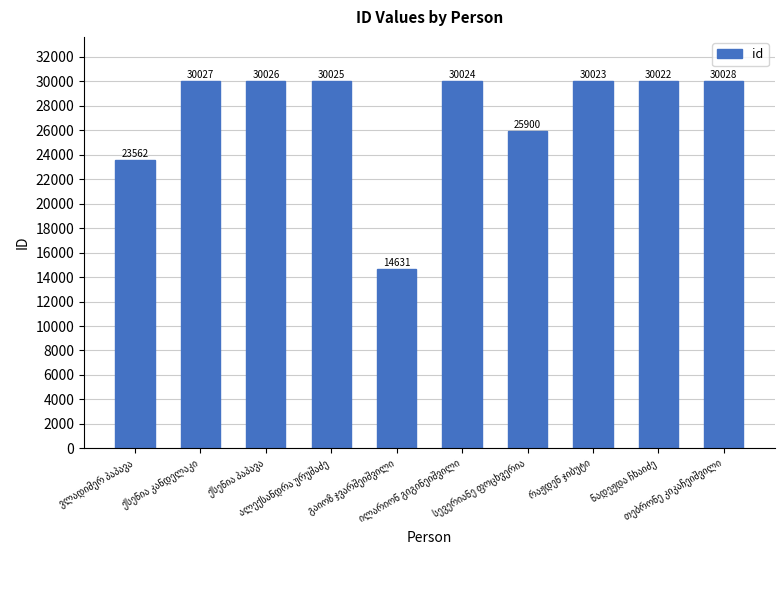

What is the value of the 10th bar from the left?

30028